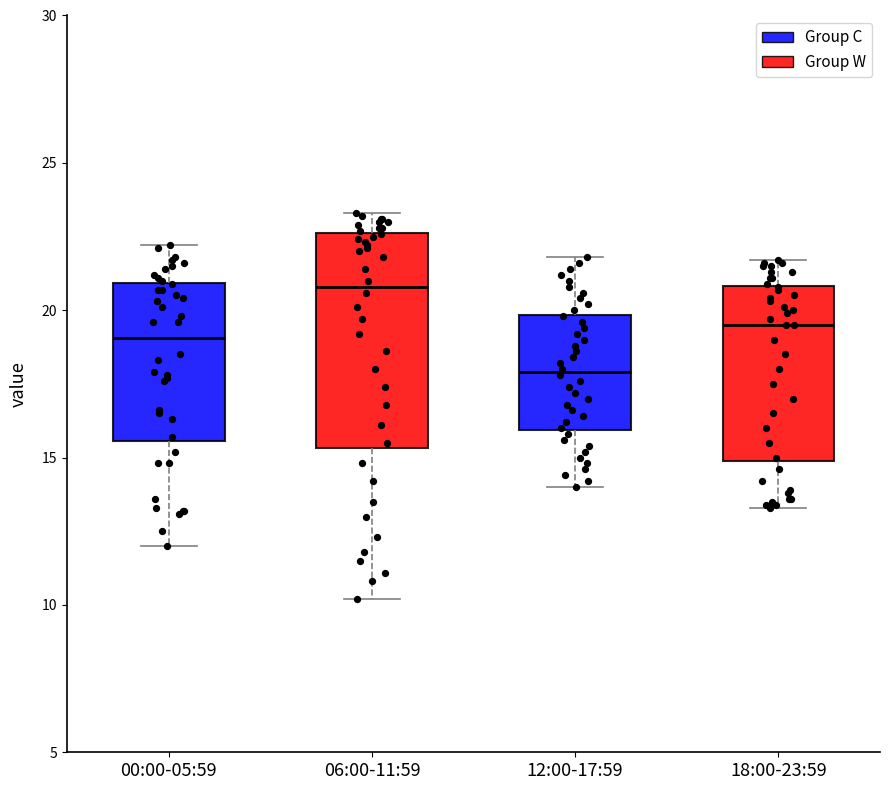

Reading left to right, transcribe this box plot: for each box, give where its median line is, the range the box spans, and where its two whiskers end, as read against the y-axis. The values are not printed on the chart, so give them approximately, as read against the axis.

00:00-05:59: median 19.0, box 15.5 to 21.0, whiskers 12.0 to 22.0
06:00-11:59: median 21.0, box 15.5 to 22.5, whiskers 10.0 to 23.5
12:00-17:59: median 18.0, box 16.0 to 20.0, whiskers 14.0 to 22.0
18:00-23:59: median 19.5, box 15.0 to 21.0, whiskers 13.5 to 21.5